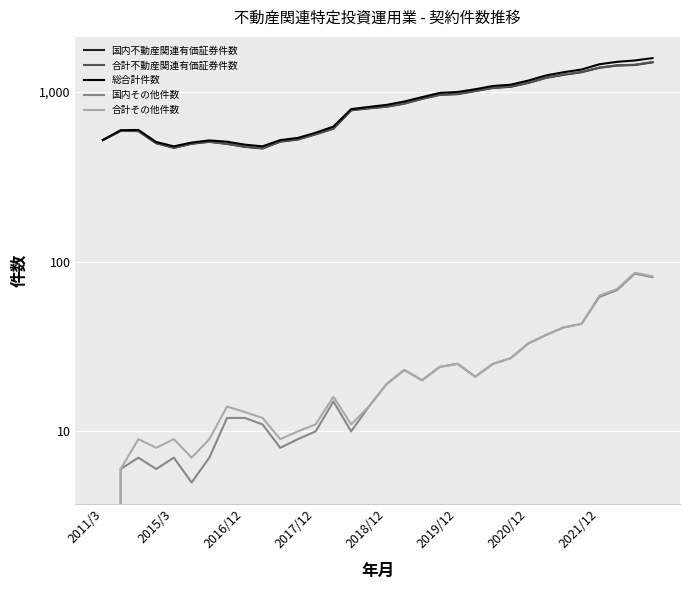

Between 2018/12 and 2021/12, which series saw the biggest shift?

総合計件数